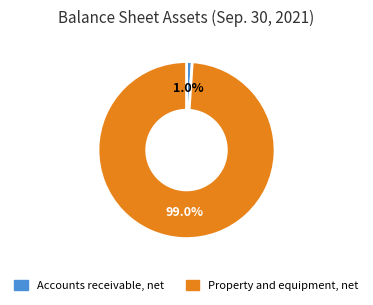

Combined, do Accounts receivable, net and Property and equipment, net account for over 50%?

Yes